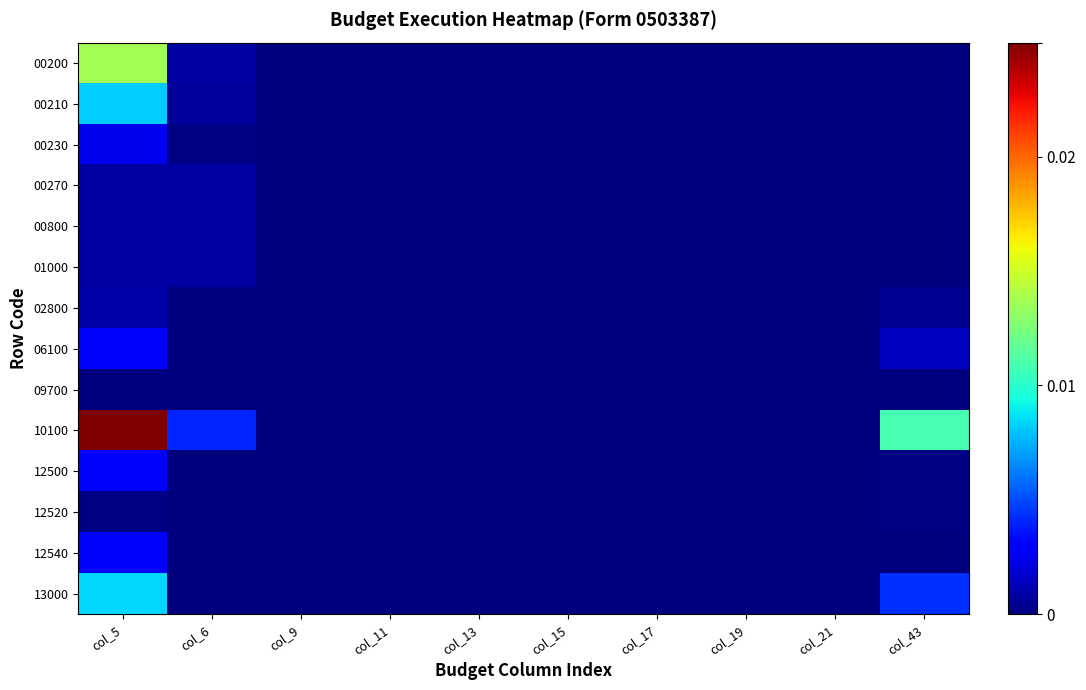

Which series has the largest total across all categories?

10100